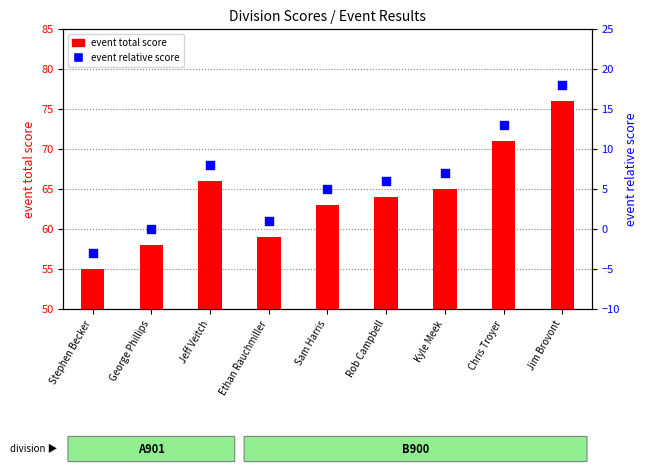

Which series has the largest total across all categories?

event total score